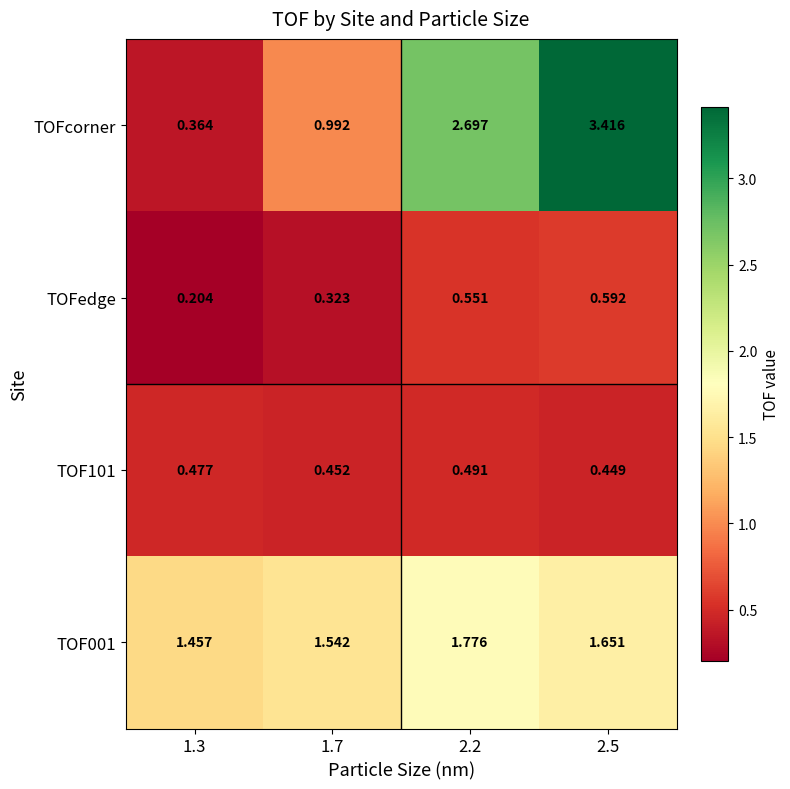

At which category does the chart reach its minimum across all series?

1.3